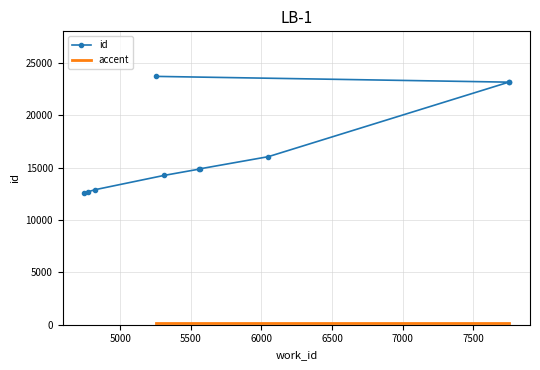

Reading left to right, what are all the values shown in this chart?

4744=12532	4769=12671	4819=12877	5311=14250	5558=14845	5565=14880	6049=16038	7752=23149	7752=23150	5255=23700